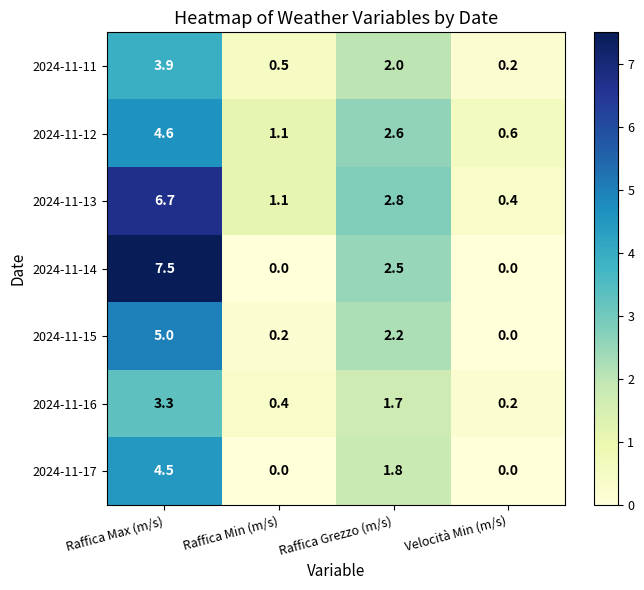

Reading right to left, list all the values displayed in this chart.

2024-11-11: 0.2	2.0	0.5	3.9
2024-11-12: 0.6	2.6	1.1	4.6
2024-11-13: 0.4	2.8	1.1	6.7
2024-11-14: 0.0	2.5	0.0	7.5
2024-11-15: 0.0	2.2	0.2	5.0
2024-11-16: 0.2	1.7	0.4	3.3
2024-11-17: 0.0	1.8	0.0	4.5